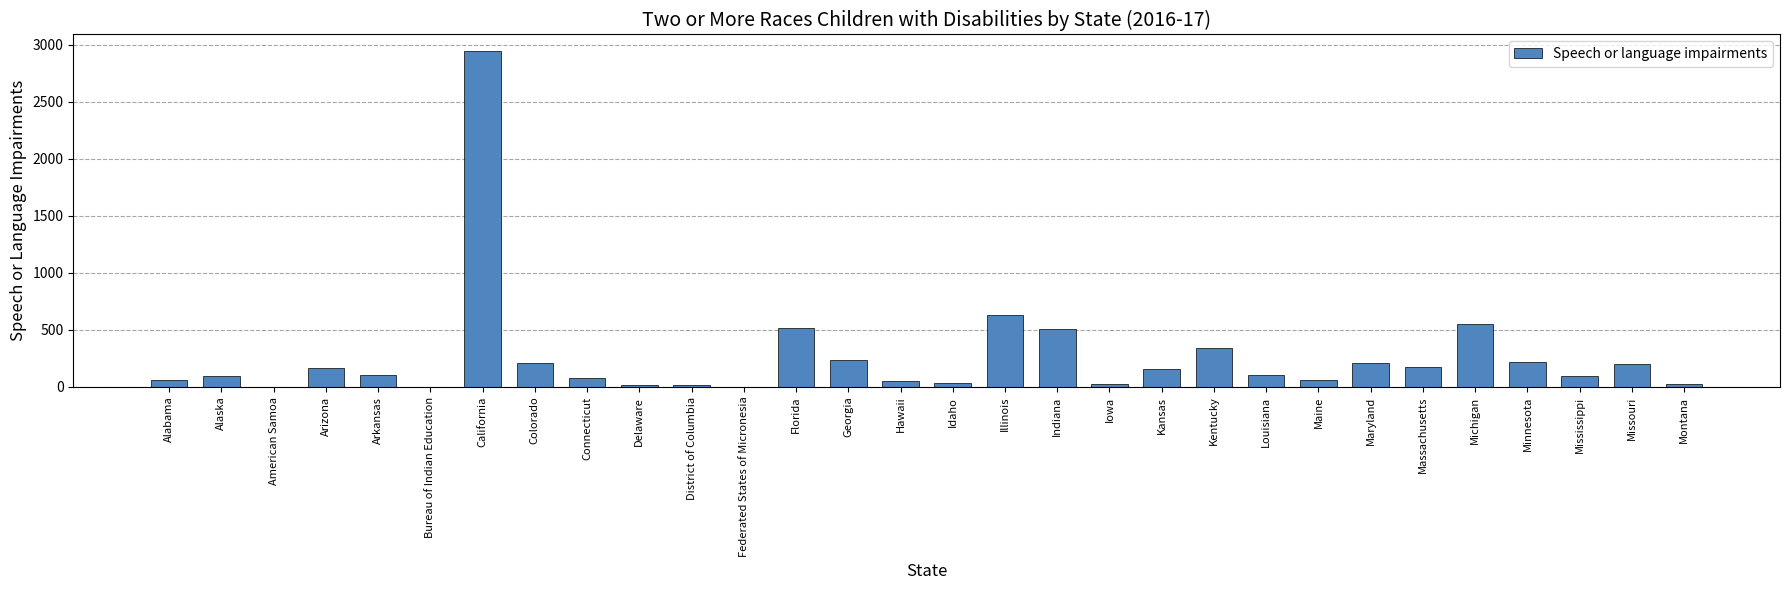

Is it true that the value at Michigan is 551?

True